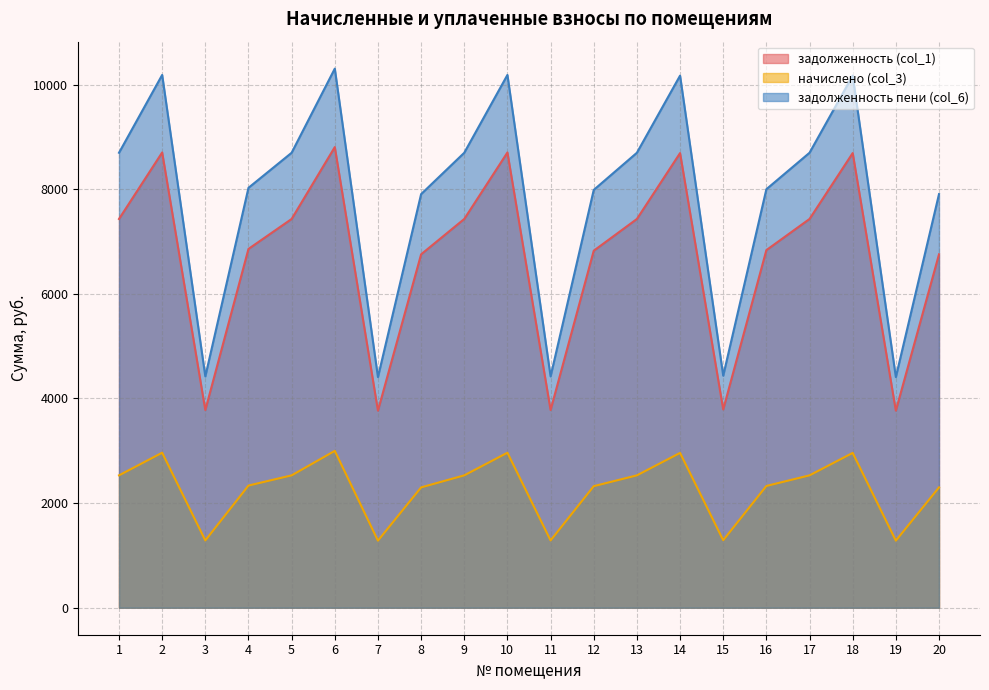

What is the difference between the maximum and second lowest values in the задолженность пени (col_6) series?

5896.4